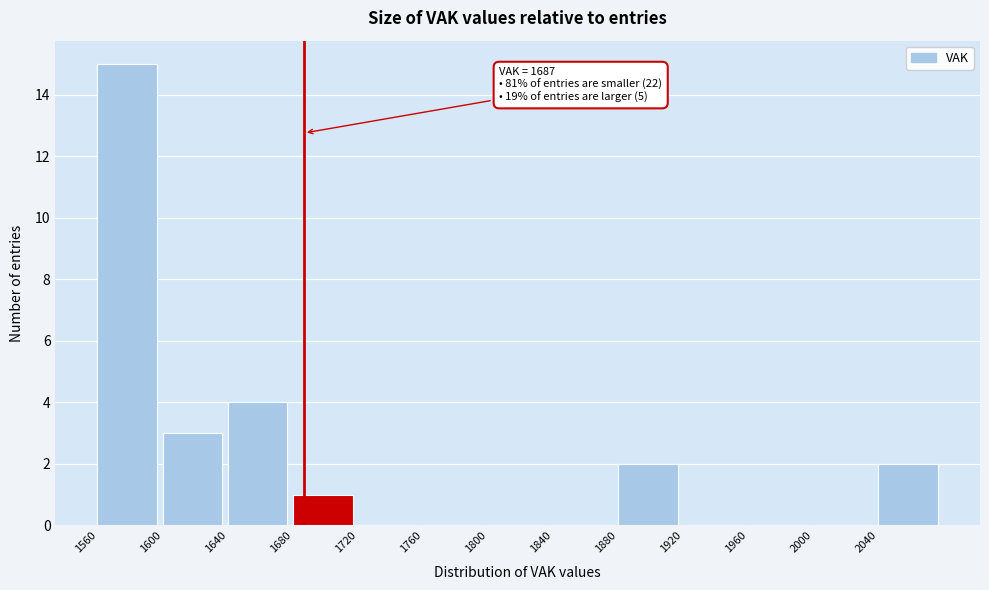

Over which range of the x-axis is the bar tallest?

1560 to 1600